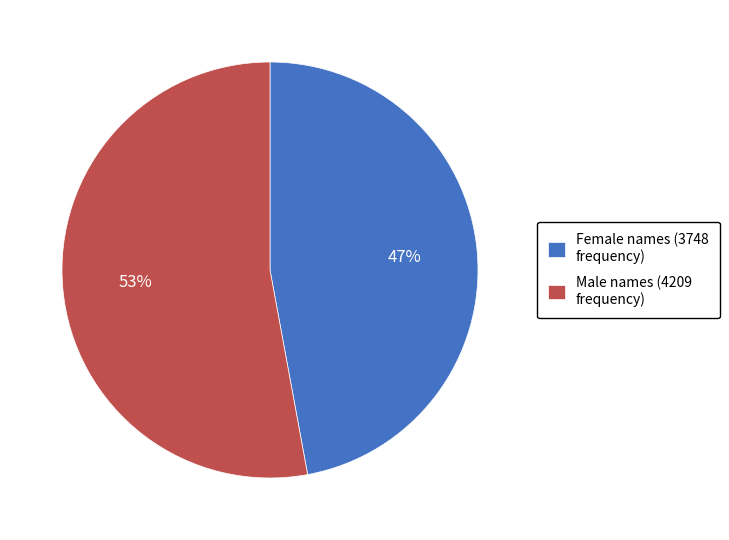

Rank the categories by value from highest to lowest.

Male names (4209 frequency), Female names (3748 frequency)